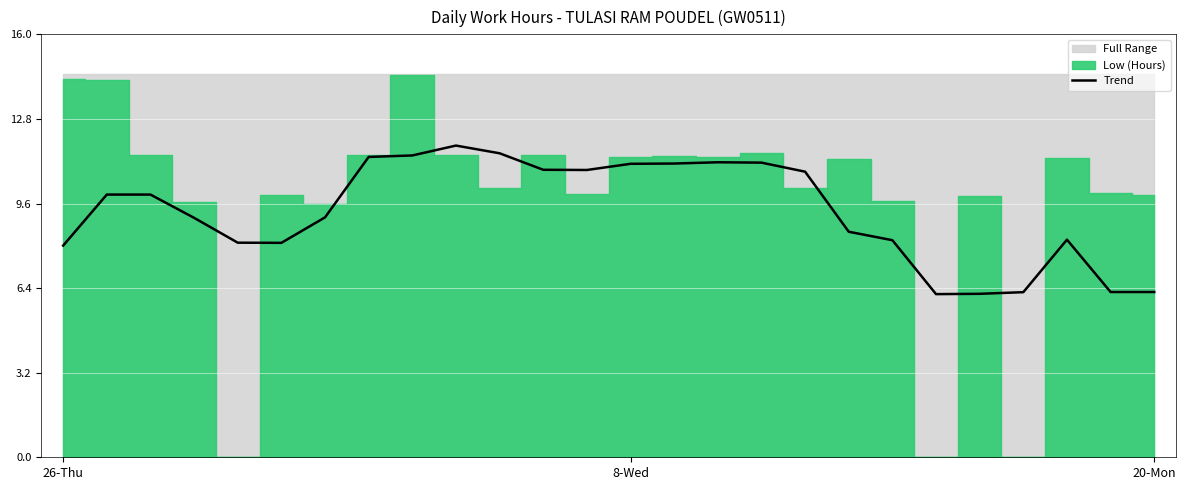

The chart shows a value of 6.2 at 22. True or false?

True